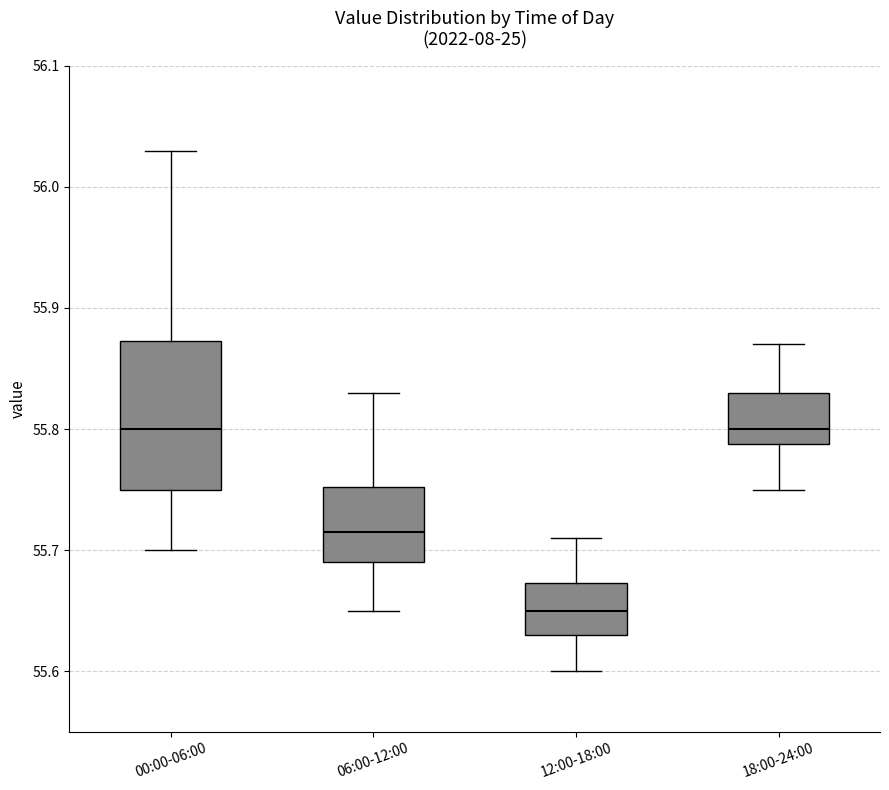

Where does the median line of the box for 12:00-18:00 sit on the y-axis? The values are not printed on the chart, so give them approximately, as read against the axis.

55.65